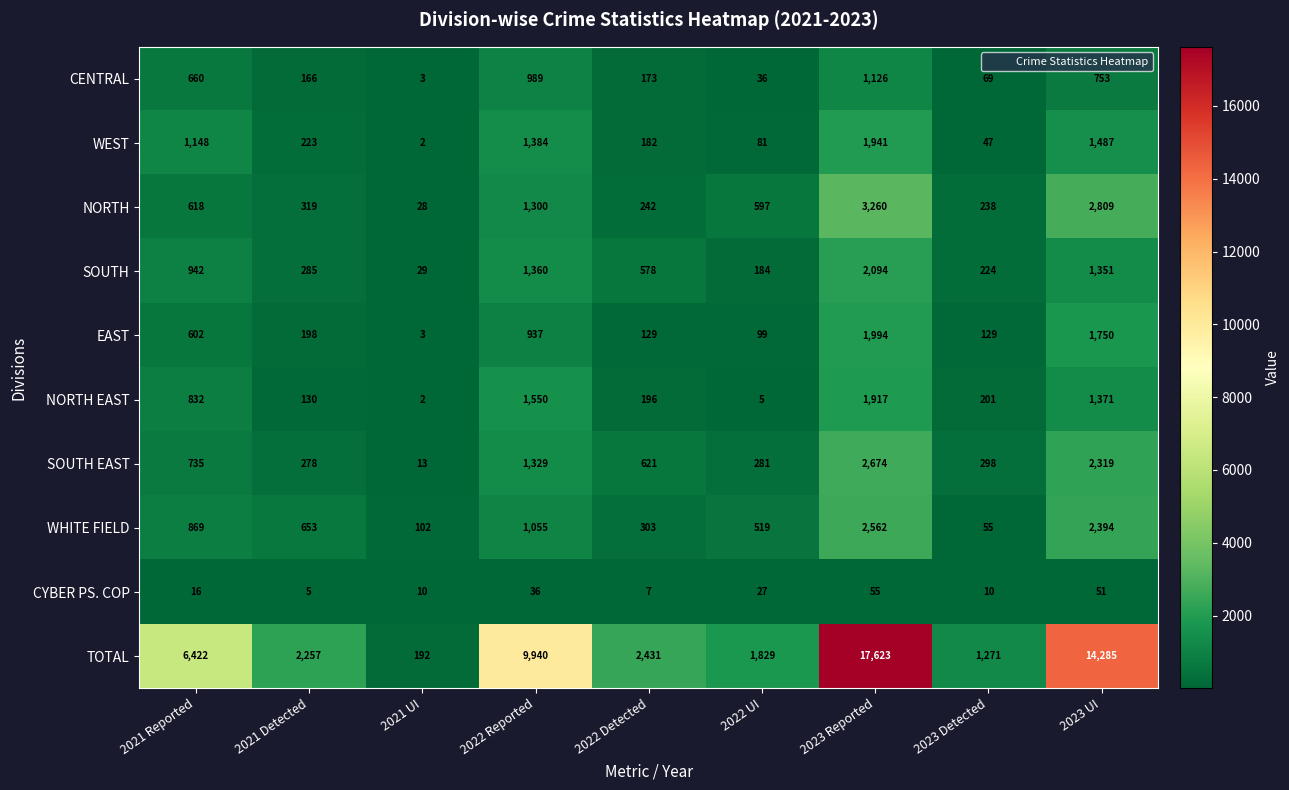

List the series in order of their peak value, lowest first.

CYBER PS. COP, CENTRAL, NORTH EAST, WEST, EAST, SOUTH, WHITE FIELD, SOUTH EAST, NORTH, TOTAL